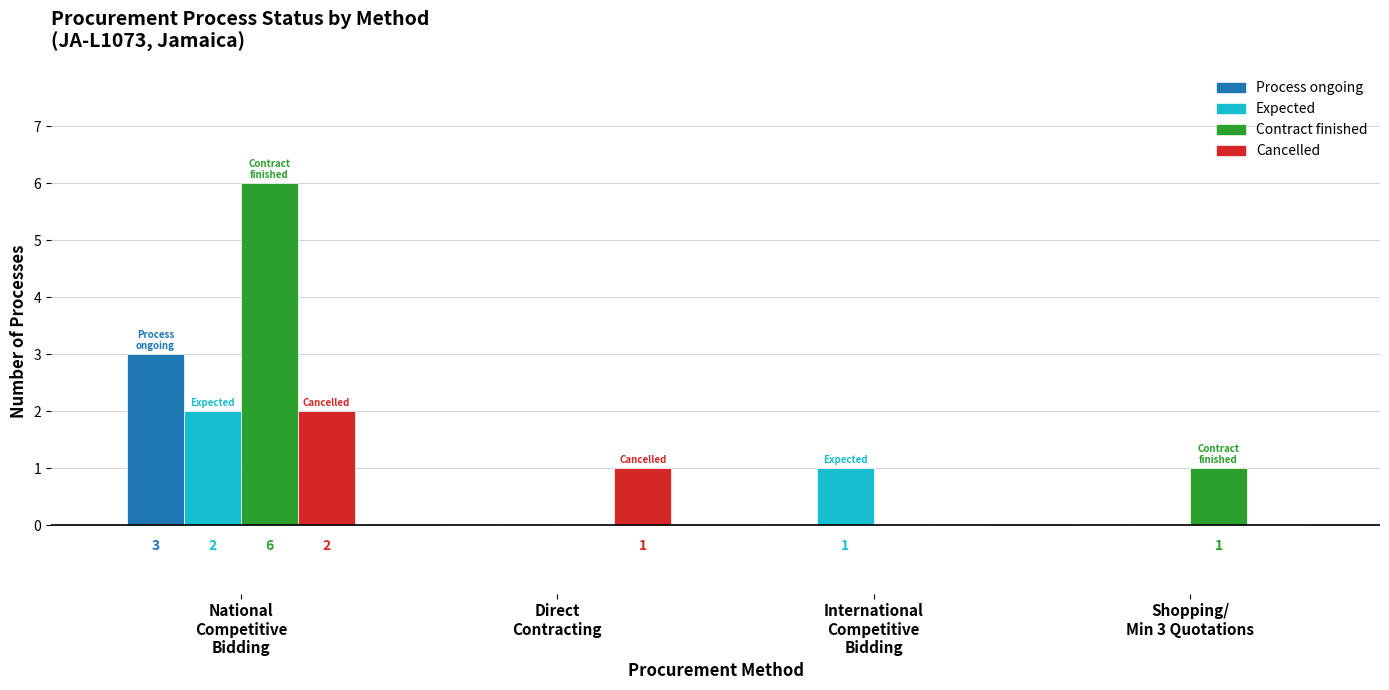

Reading right to left, list all the values displayed in this chart.

Process ongoing: Shopping/
Min 3 Quotations=0	International
Competitive
Bidding=0	Direct
Contracting=0	National
Competitive
Bidding=3
Expected: Shopping/
Min 3 Quotations=0	International
Competitive
Bidding=1	Direct
Contracting=0	National
Competitive
Bidding=2
Contract finished: Shopping/
Min 3 Quotations=1	International
Competitive
Bidding=0	Direct
Contracting=0	National
Competitive
Bidding=6
Cancelled: Shopping/
Min 3 Quotations=0	International
Competitive
Bidding=0	Direct
Contracting=1	National
Competitive
Bidding=2